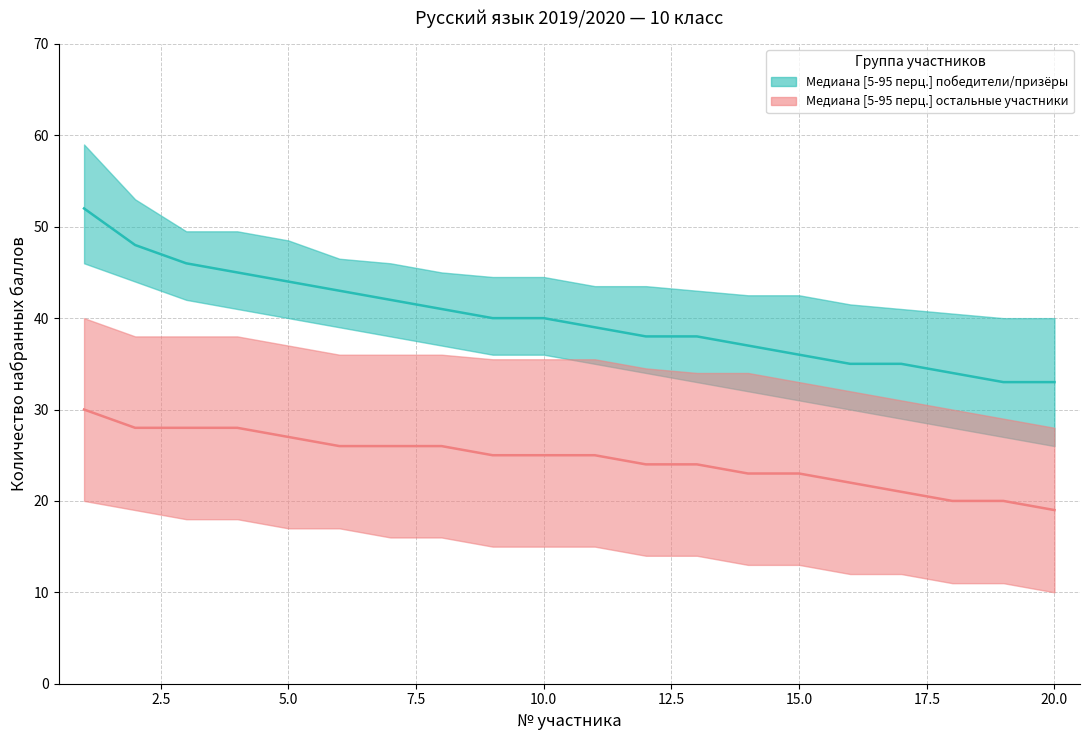

What is the average value?

24